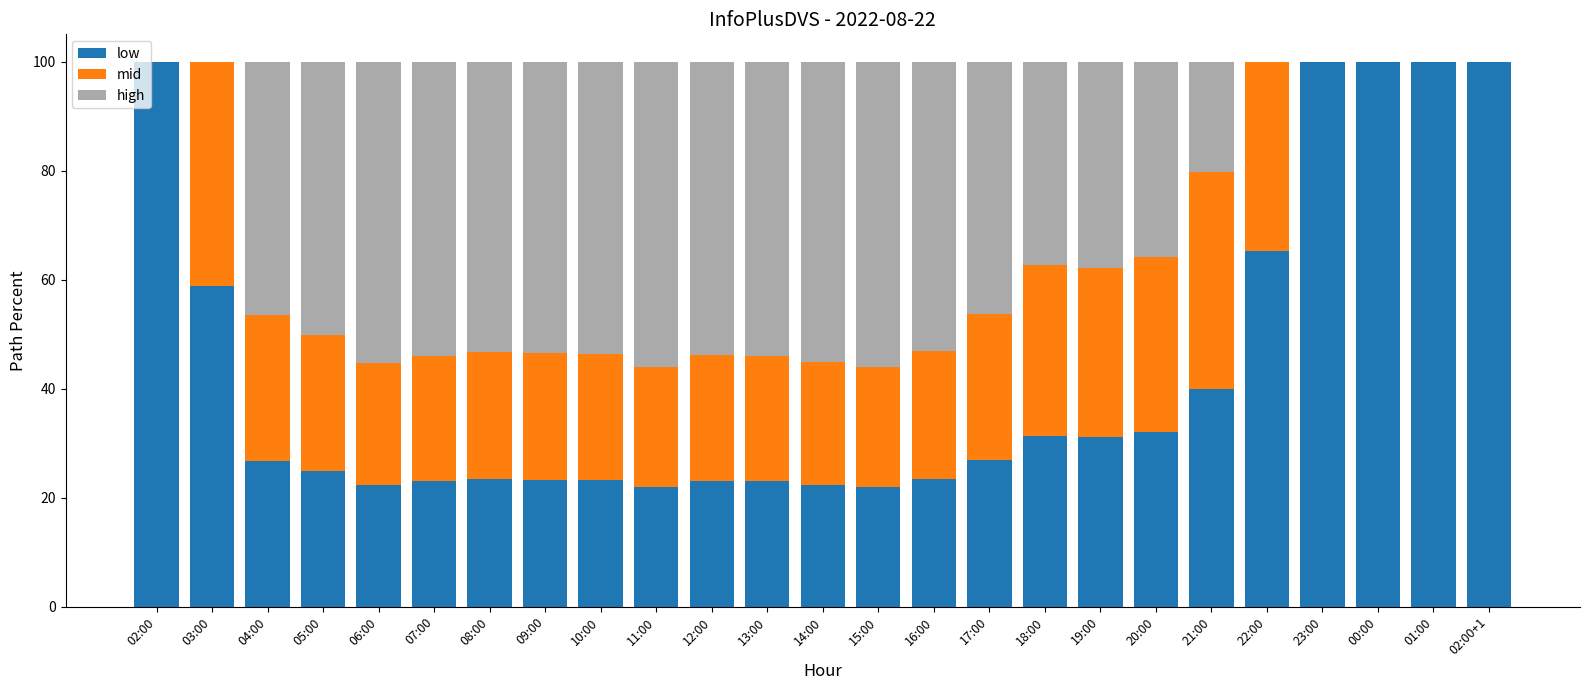

Are the bars horizontal?

No